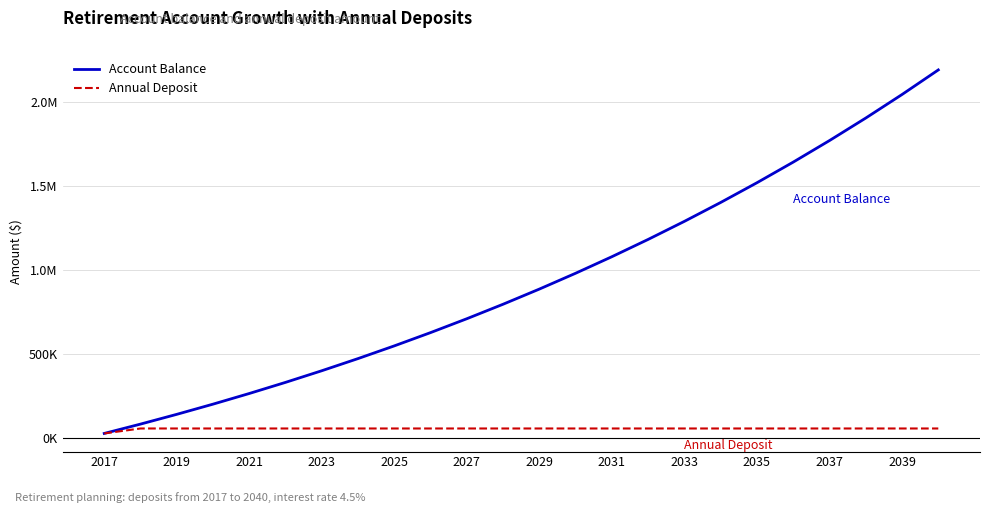

What are all the series names shown in the legend?

Account Balance, Annual Deposit